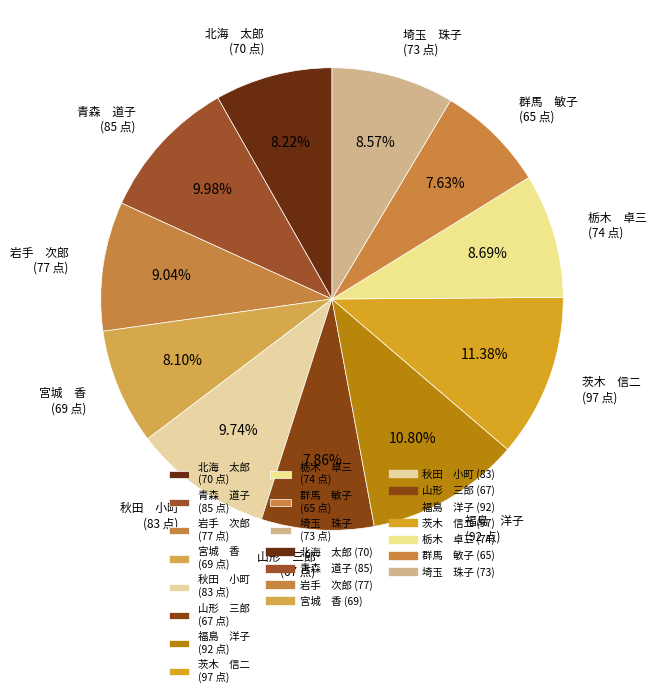

What is the ratio of the value at 北海 太郎 (70 点) to the value at 宮城 香 (69 点)?

1.0